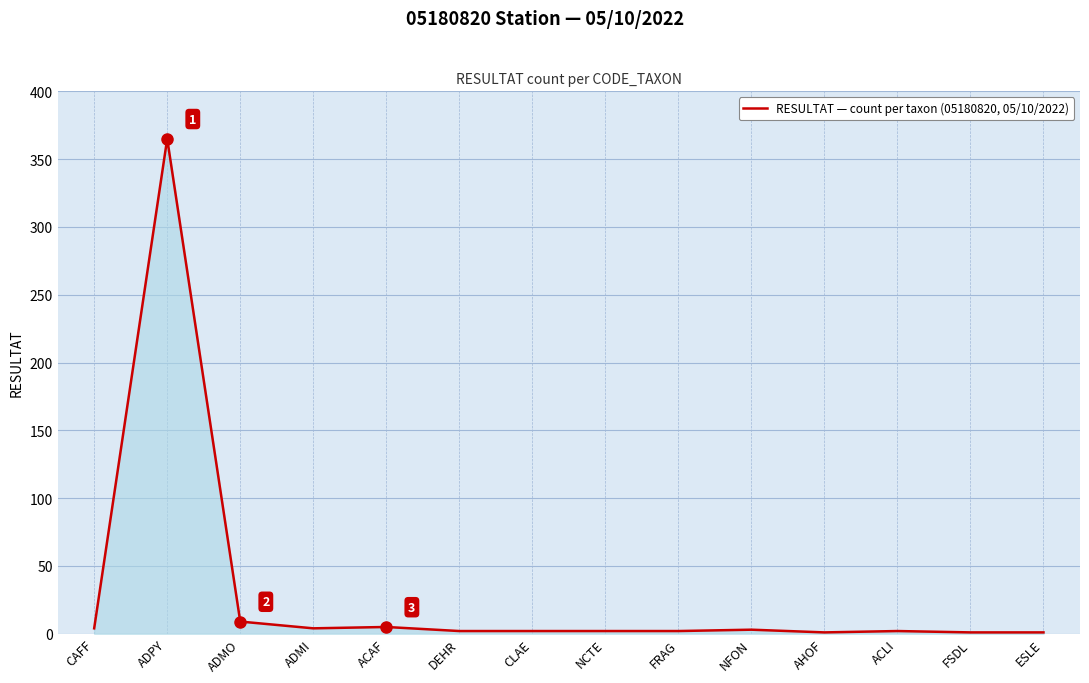

Between ADMO and ADPY, which is larger?

ADPY